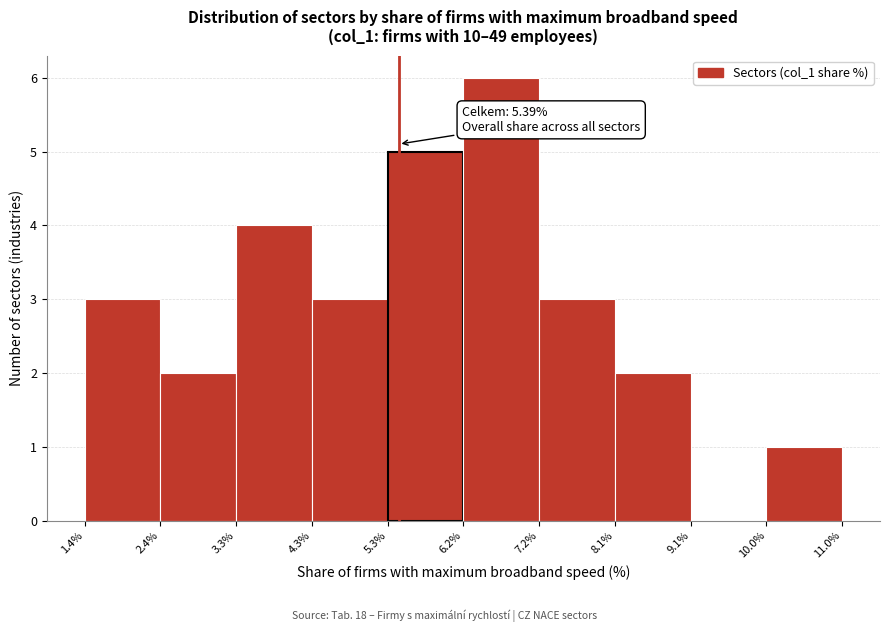

Over which range of the x-axis is the bar tallest?

6.2% to 7.2%